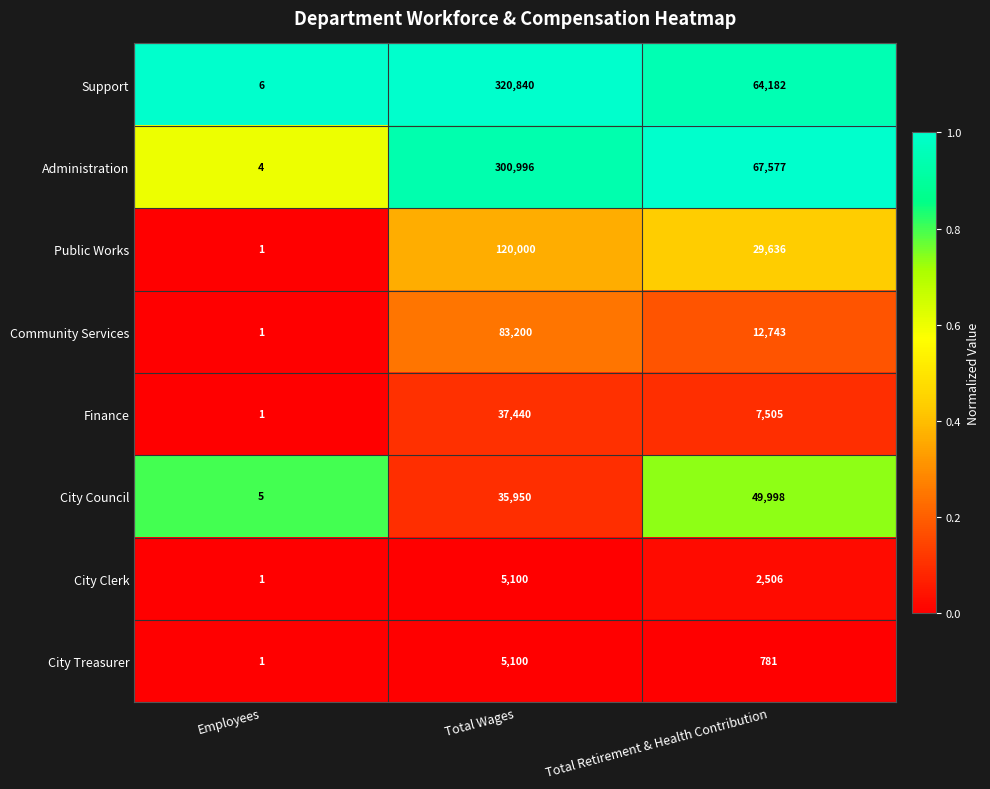

Which series has the widest spread of values?

Support